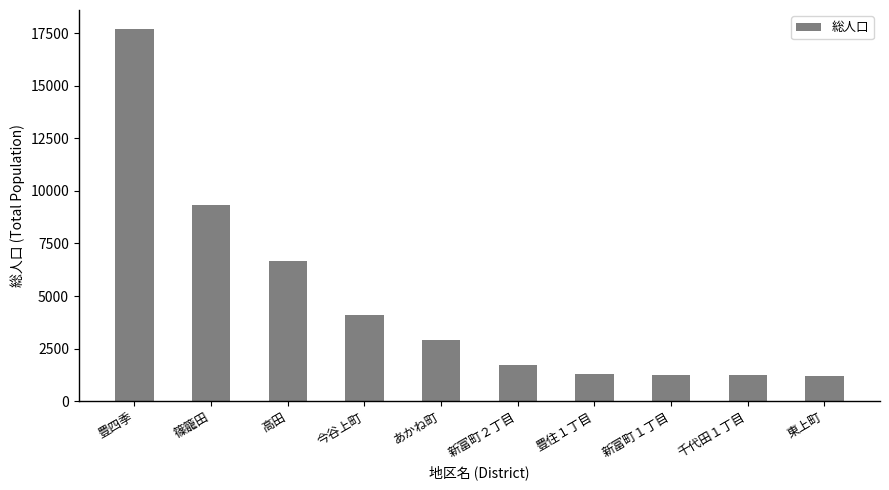

Which category has the highest value across all series?

豊四季